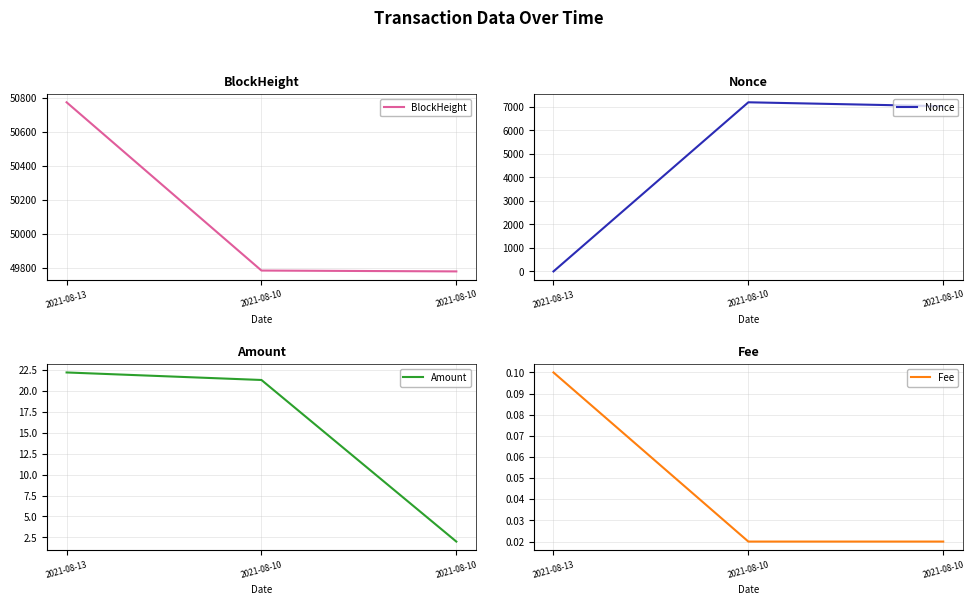

Which series has the largest total across all categories?

BlockHeight